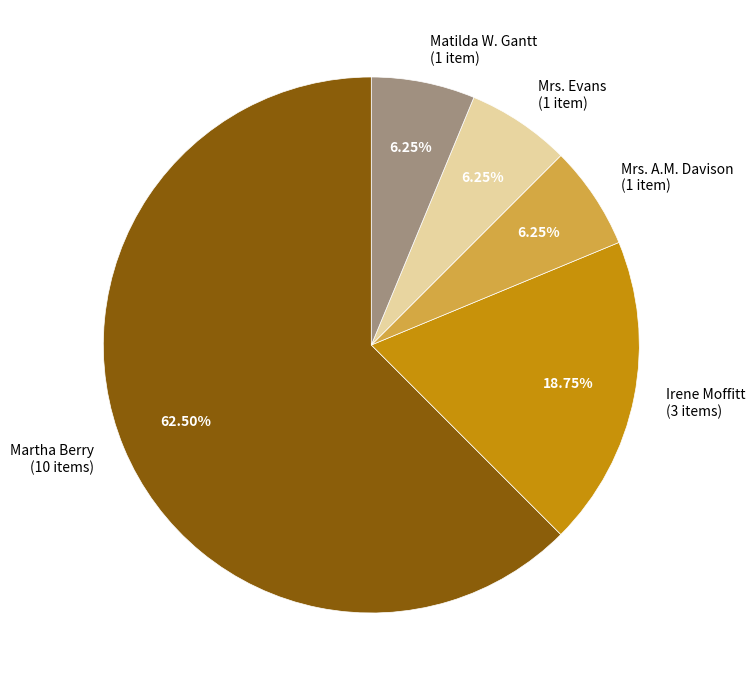

How many slices are in this pie chart?

5